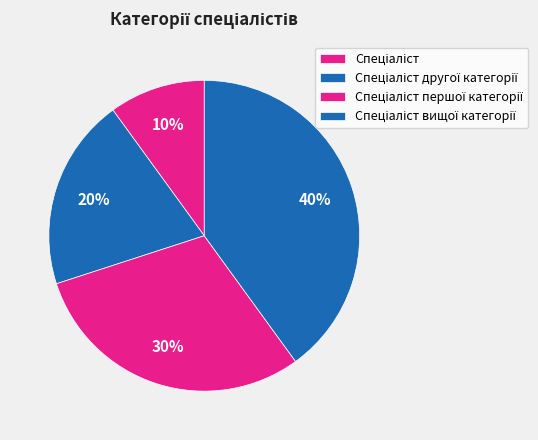

What is the total percentage of Спеціаліст and Спеціаліст першої категорії?

40.0%